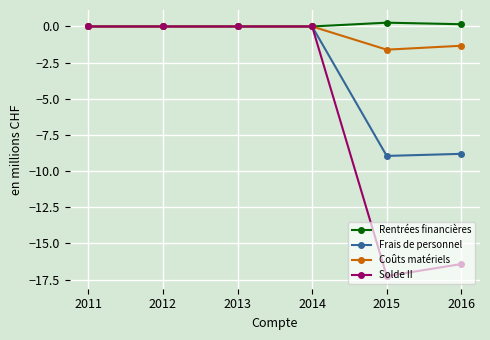

How many lines are shown in the chart?

4